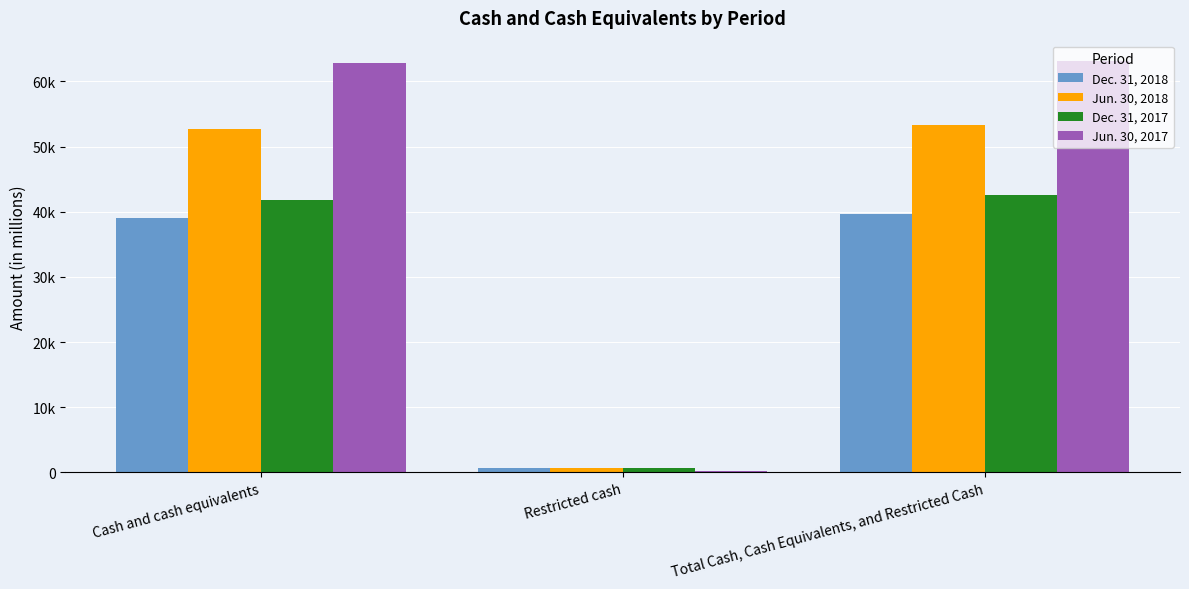

What is the difference between the Jun. 30, 2017 values at Total Cash, Cash Equivalents, and Restricted Cash and Restricted cash?

62882